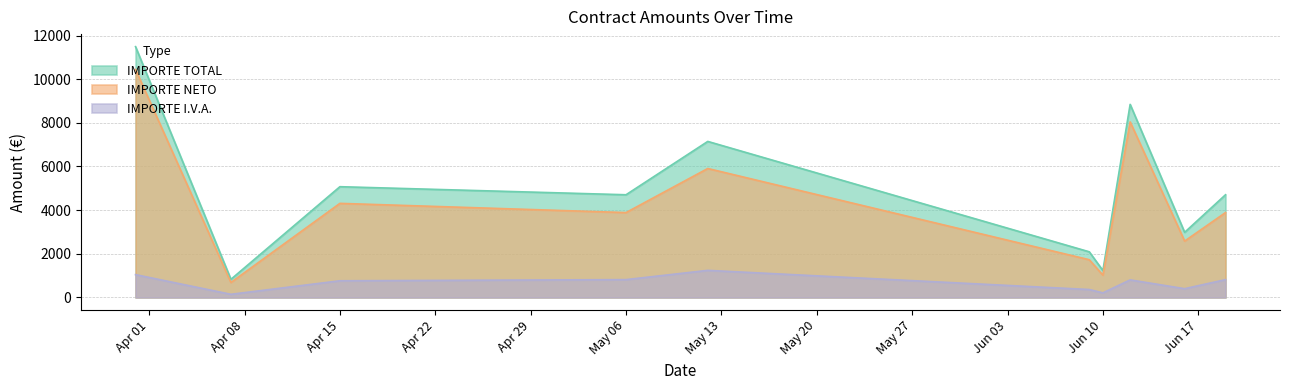

What is the average value of the IMPORTE I.V.A. series?

660.4